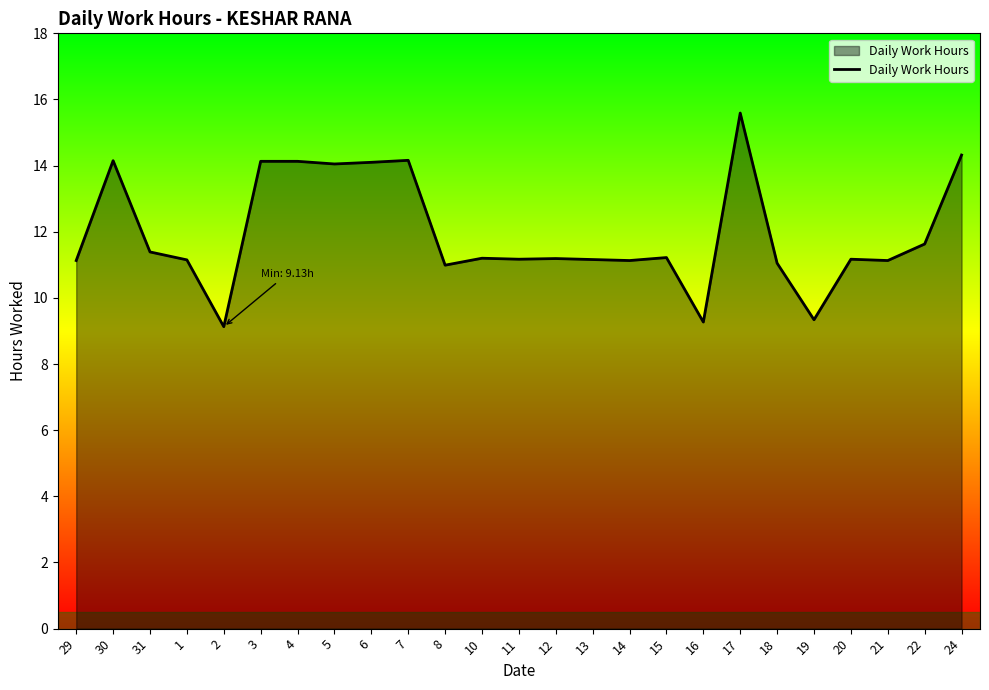

What is the minimum value shown in the chart?

9.1